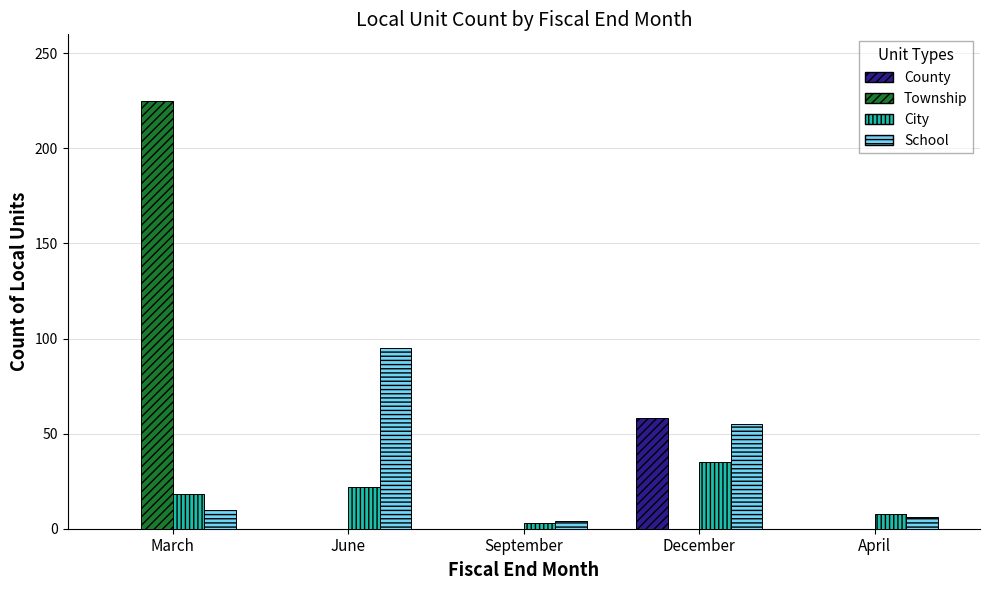

What is the sum of all City values?

86